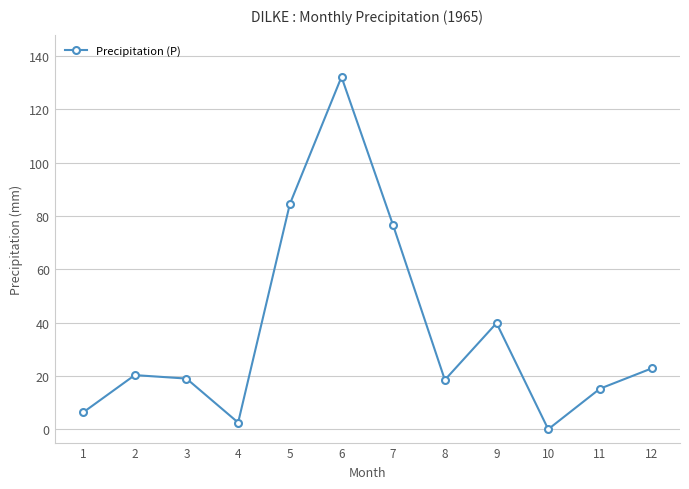

At which category does the chart reach its minimum across all series?

10